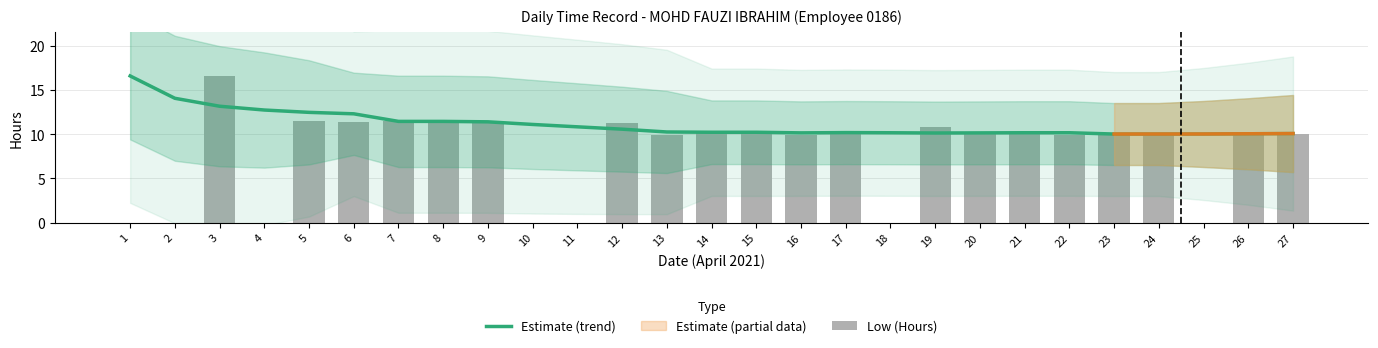

At which category is the sum across all series the highest?

3